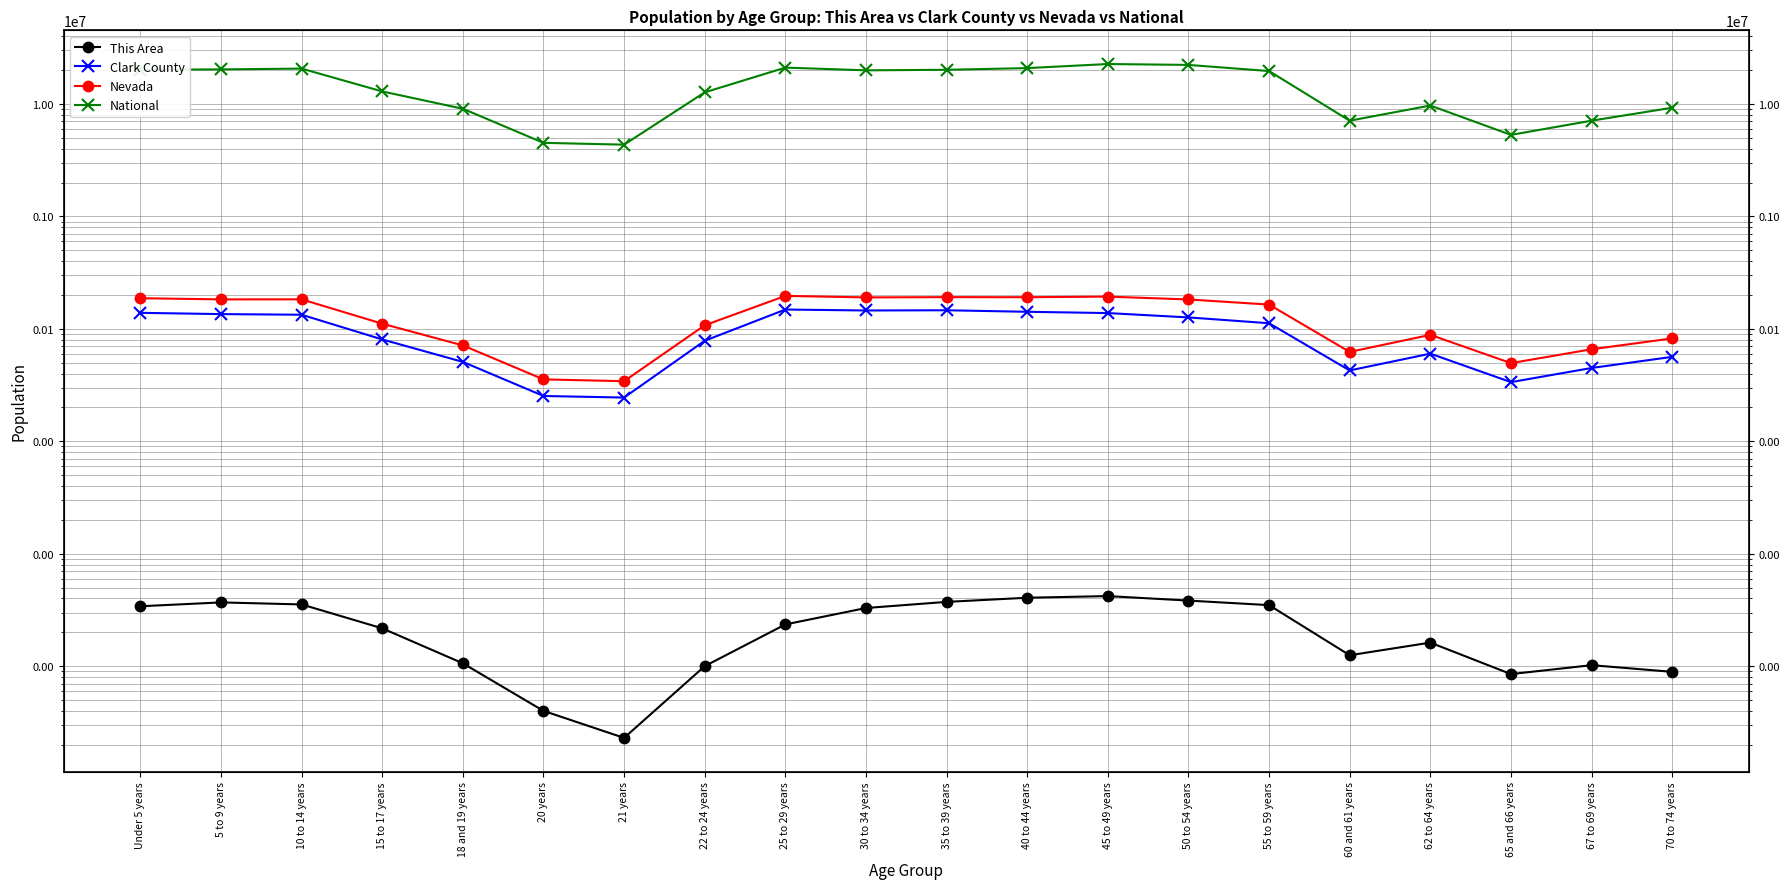

Is it true that National equals 11506763 at 60 and 61 years?

False